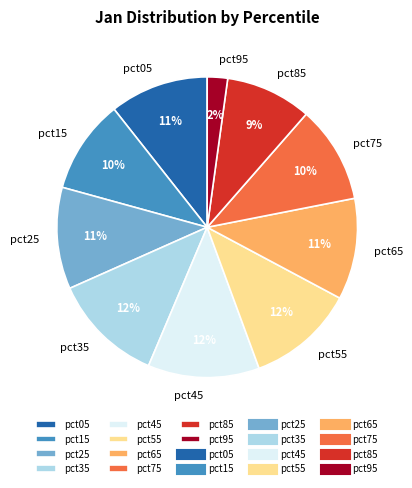

Which category has the smallest portion of the pie?

pct95